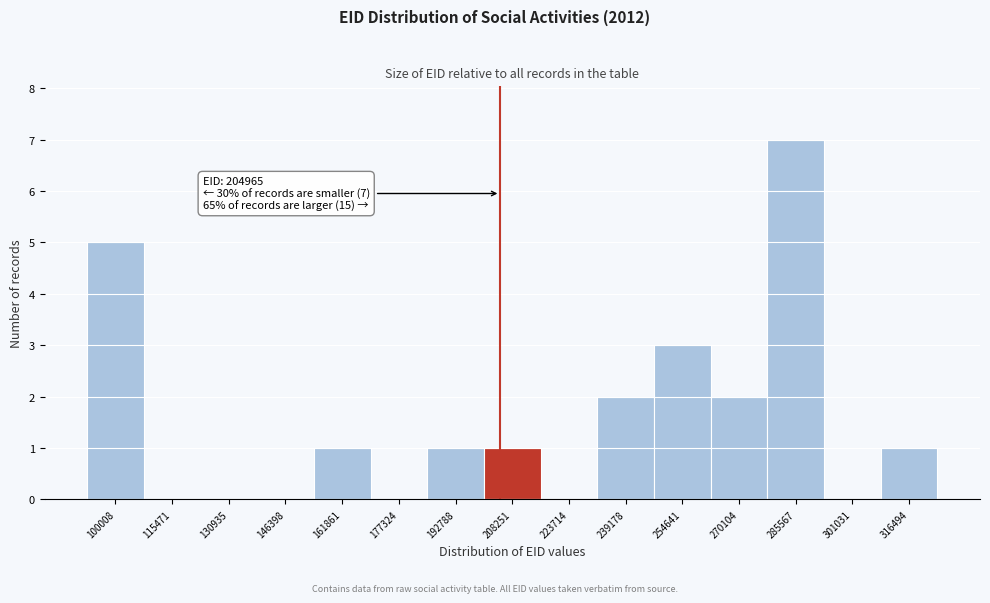

Which range on the x-axis has the tallest bar?

278000 to 294000